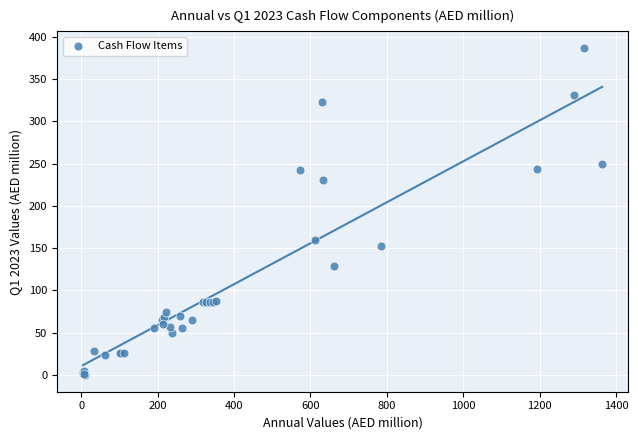

What Y value in the scatter plot is closest to 193?

159.4